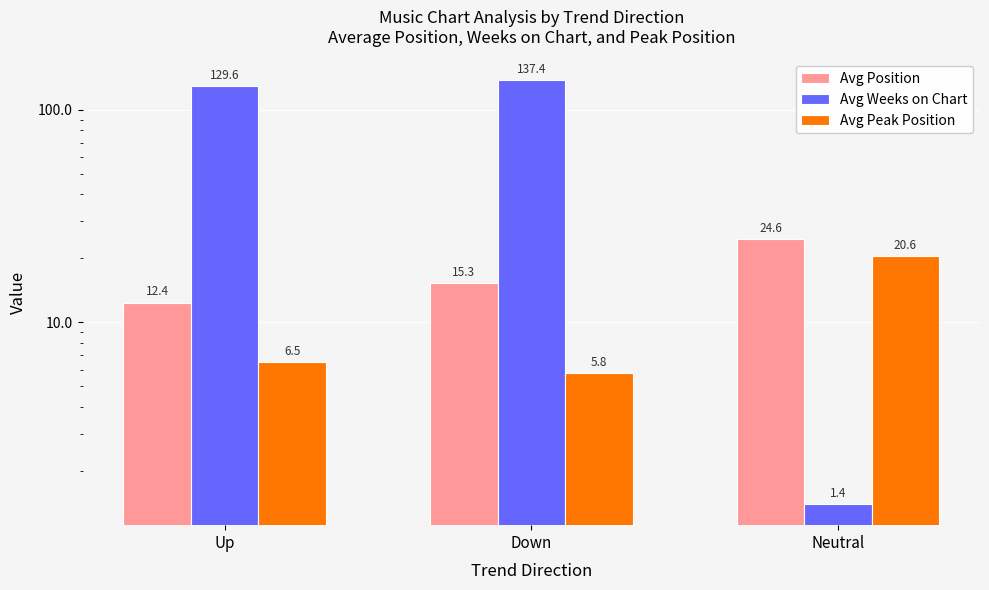

Reading left to right, extract all data points from this chart.

Avg Position: 12.4	15.3	24.6
Avg Weeks on Chart: 129.6	137.4	1.4
Avg Peak Position: 6.5	5.8	20.6